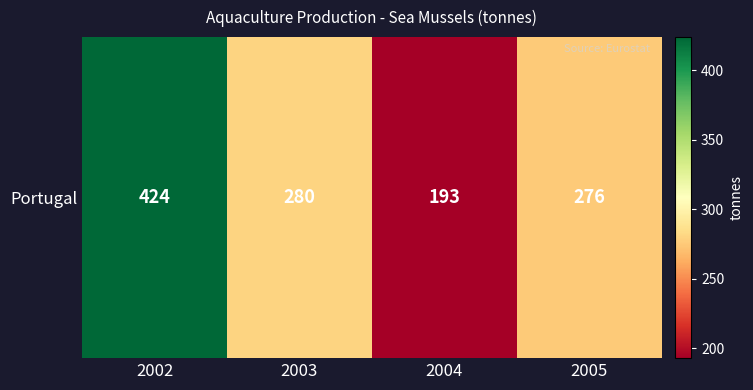

What is the approximate value at 2002, to the nearest 10?

420